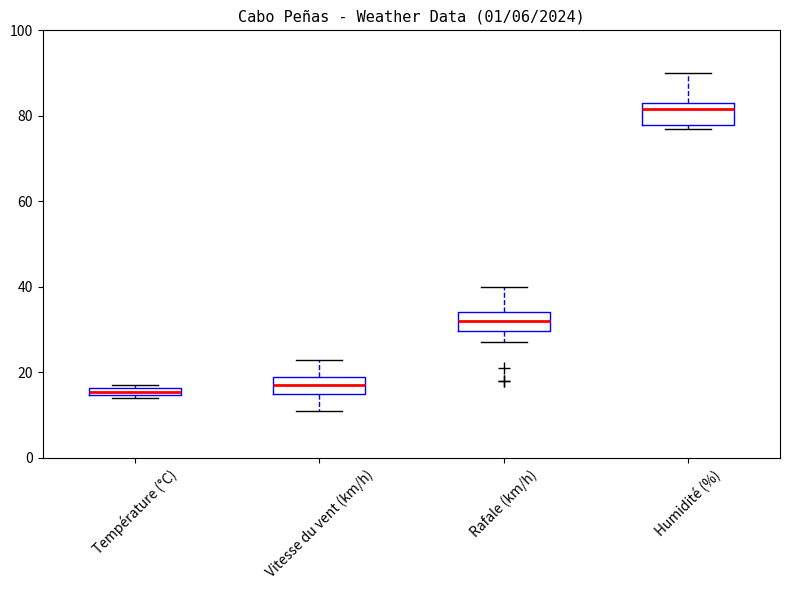

Which box has the highest median line?

Humidité (%)